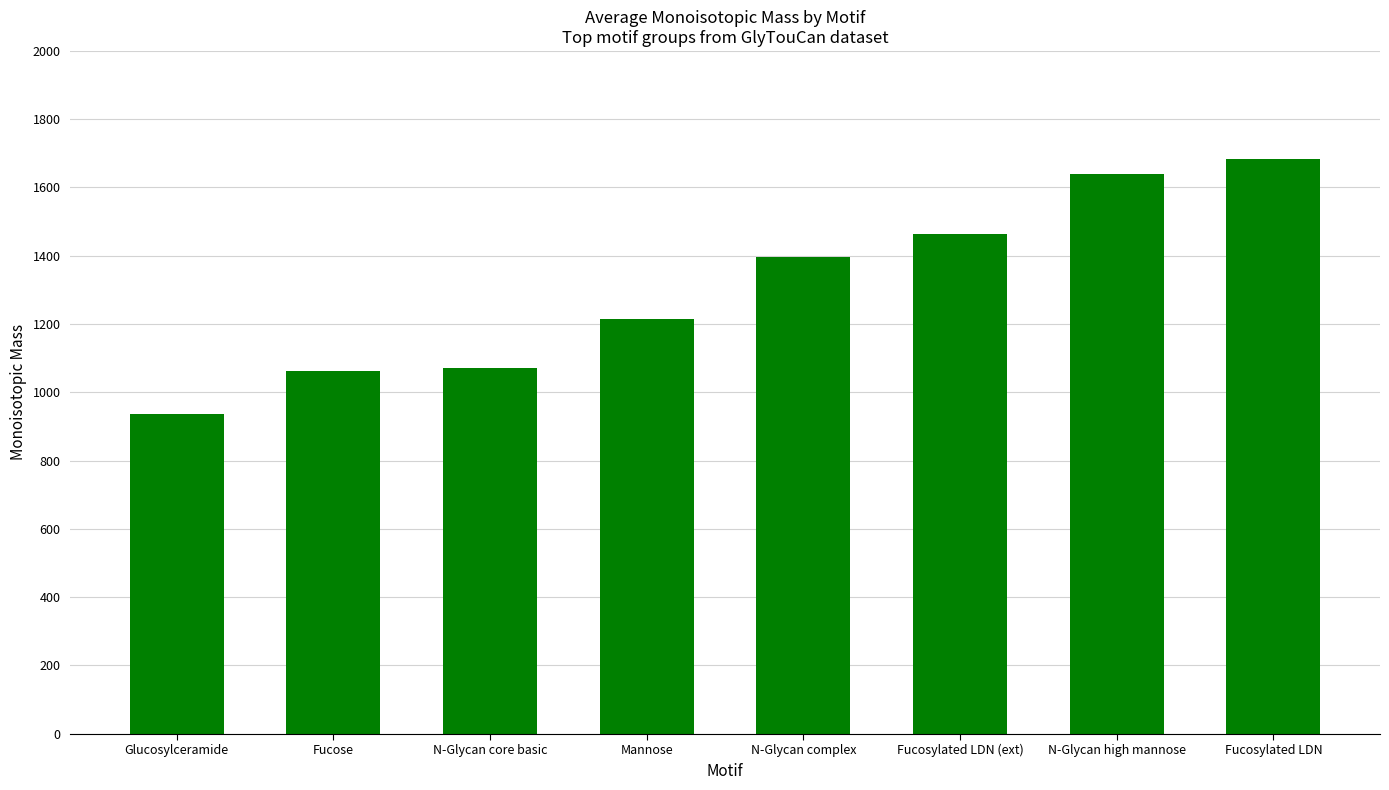

Approximately how many times larger is the value at N-Glycan core basic compared to Fucosylated LDN?

0.6